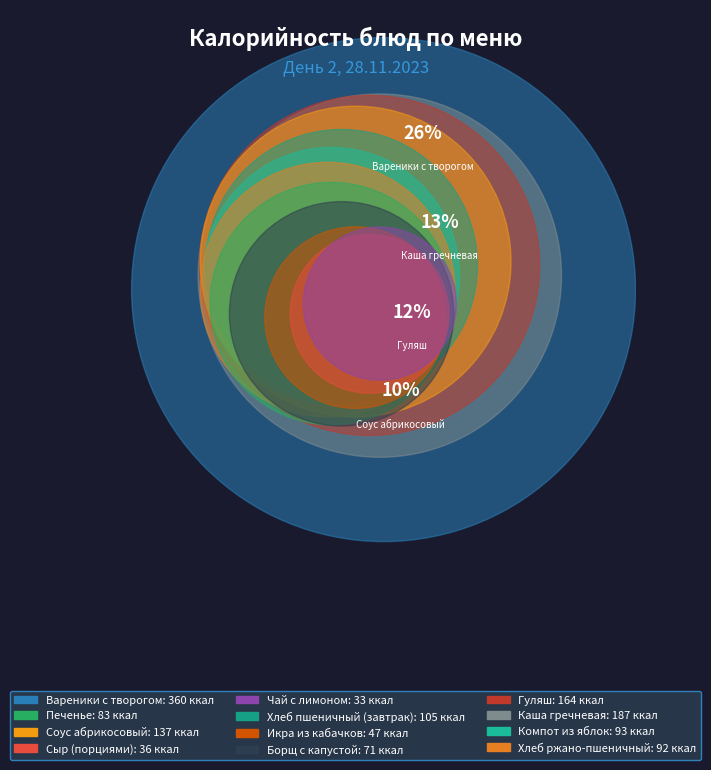

How many slices are in this pie chart?

12